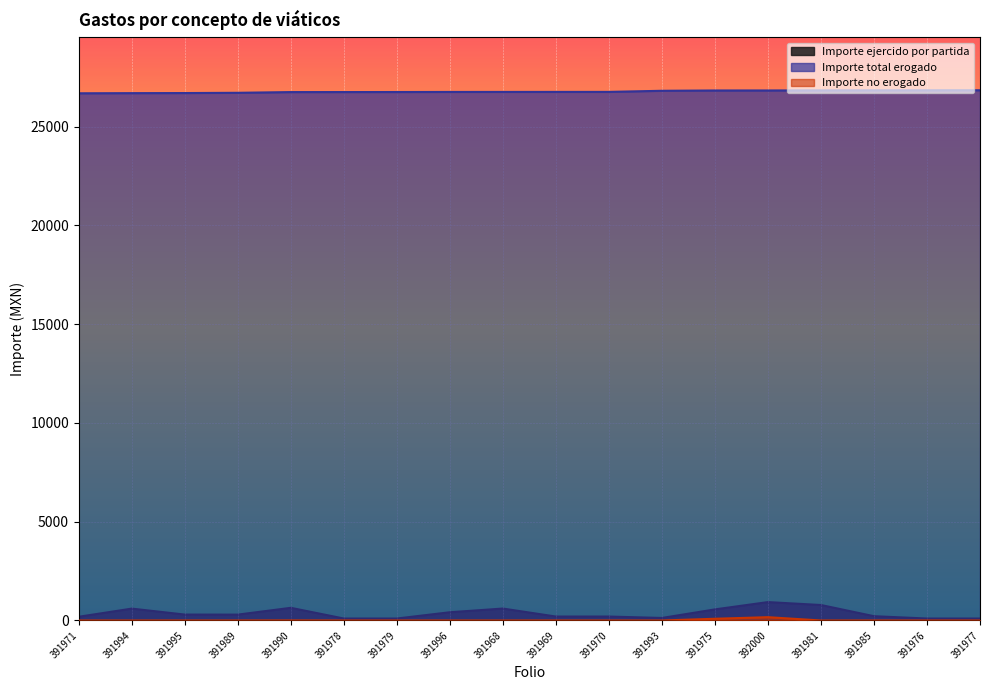

Is it true that Importe total erogado equals 26719.0 at 391989?

True